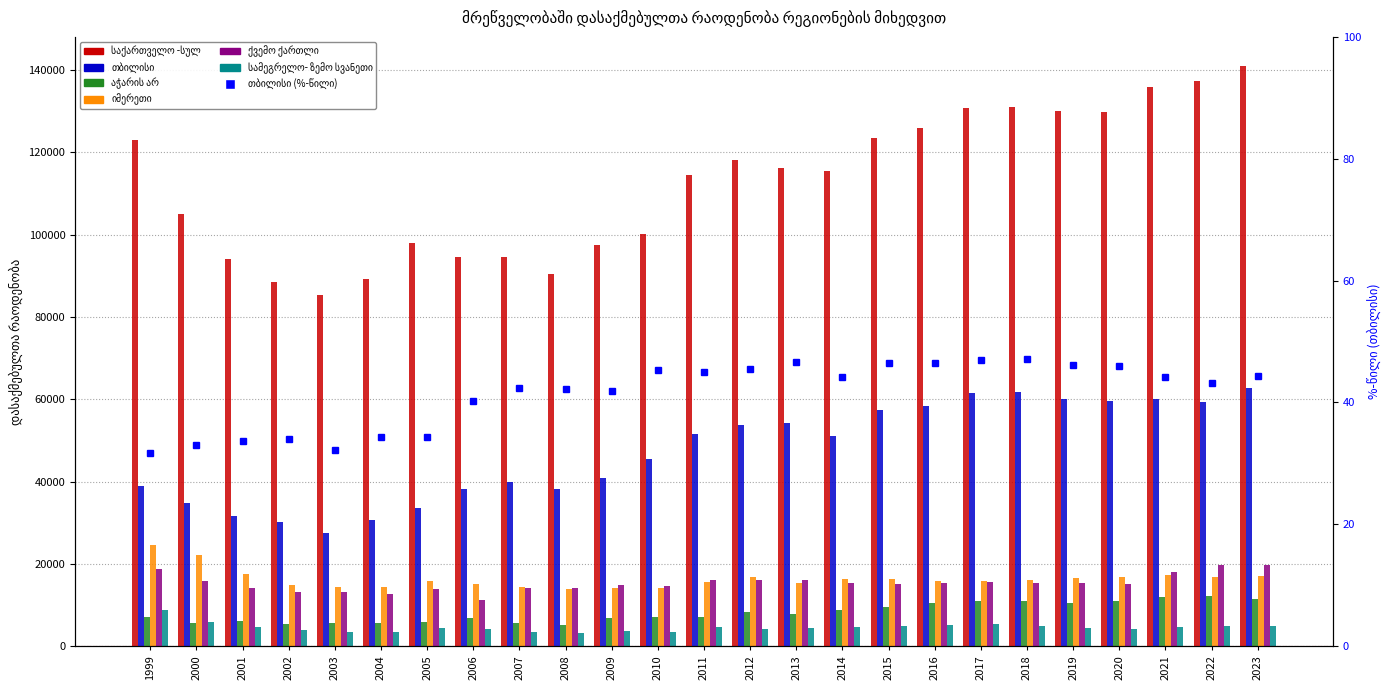

Where is საქართველო -სულ nearest to the value 113225?

2011